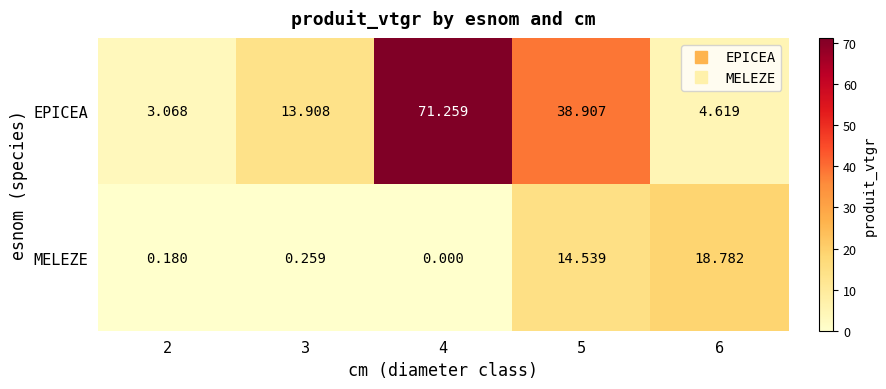

At which category is the sum across all series the highest?

4